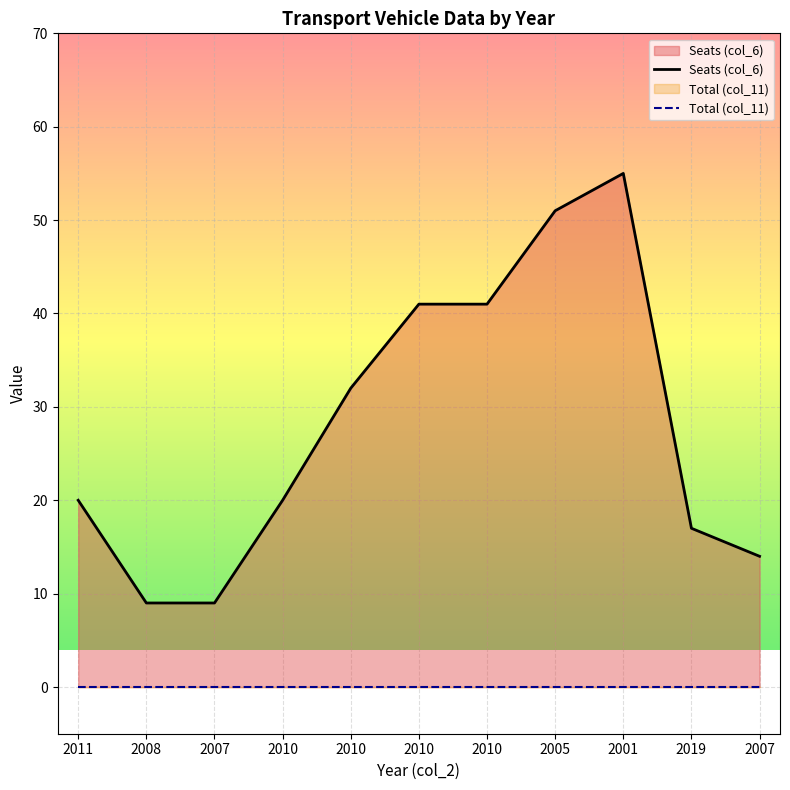

What is the label of the 2nd point from the left?

2008